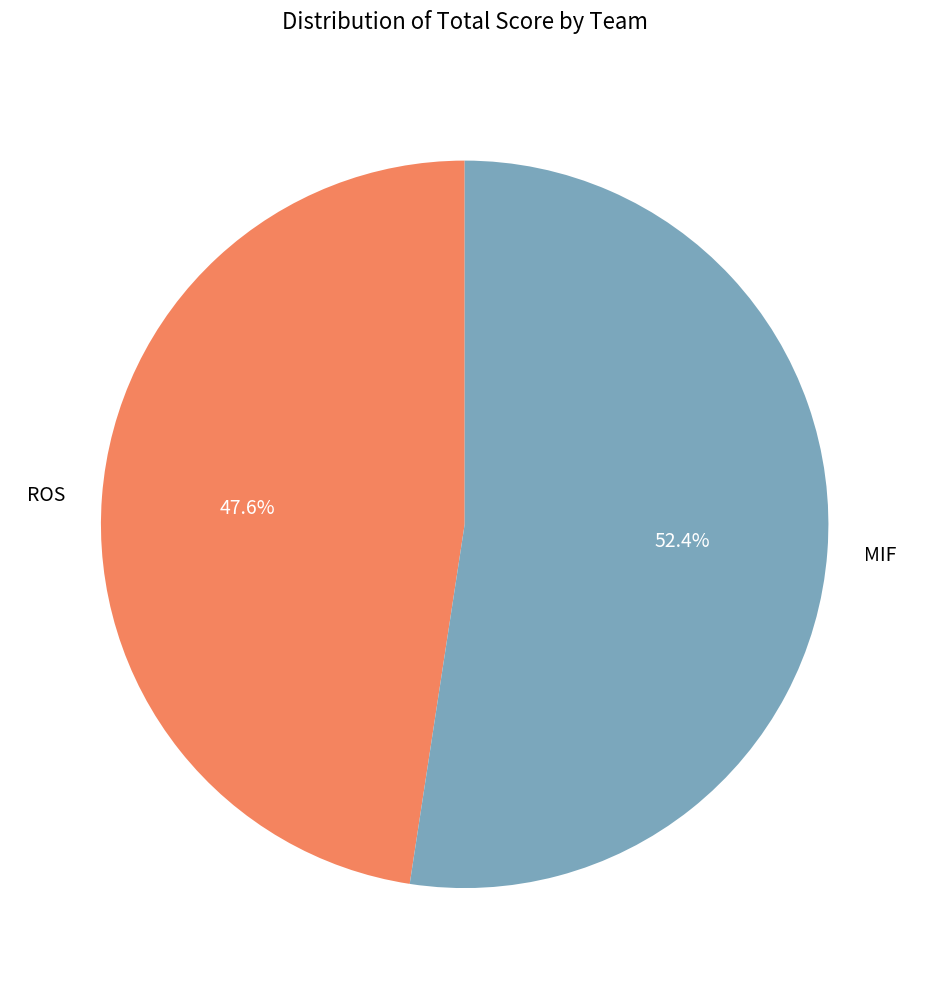

What is the largest slice in the pie chart?

MIF